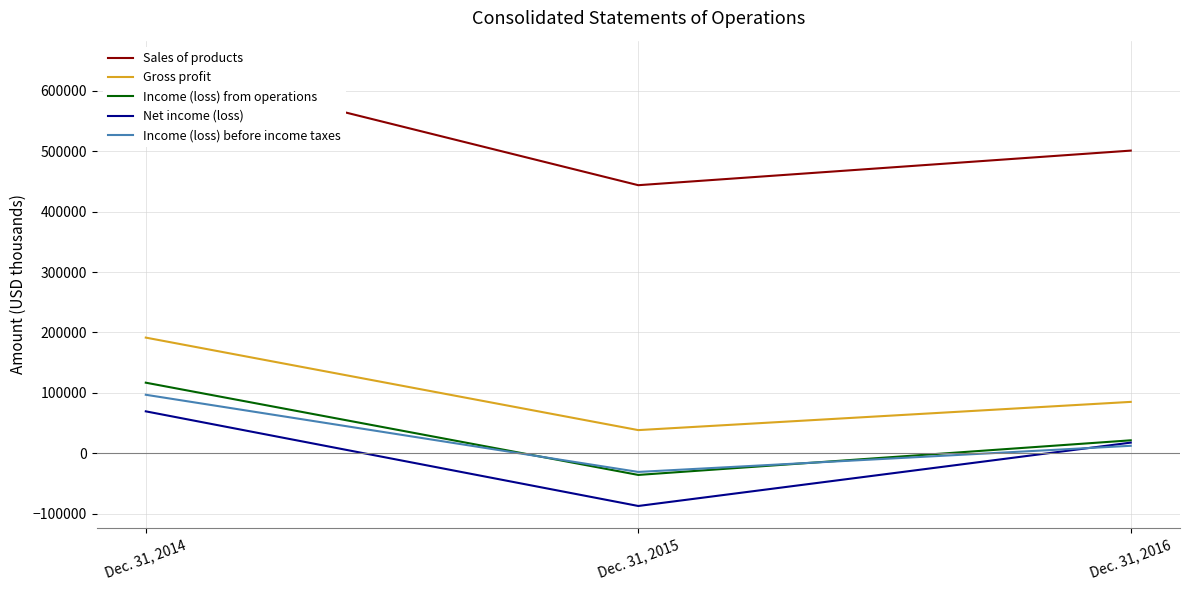

How many series are shown in this chart?

5